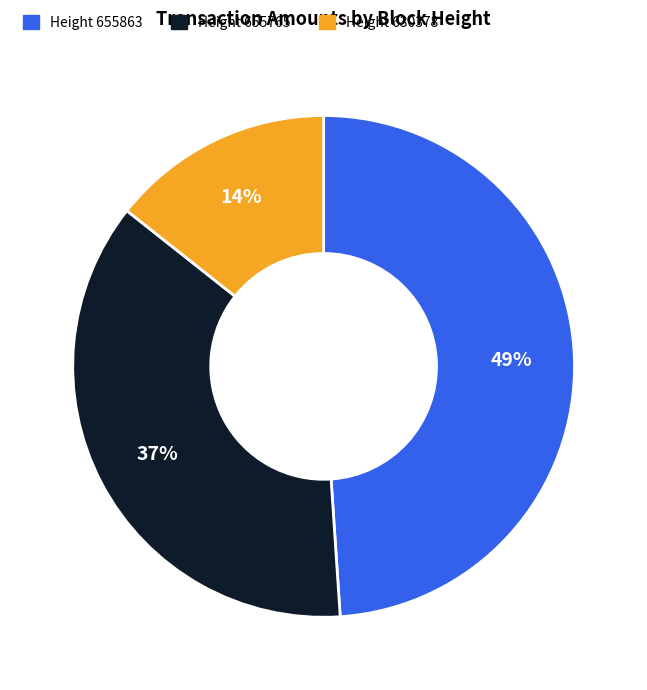

Is there a majority slice in this chart?

No